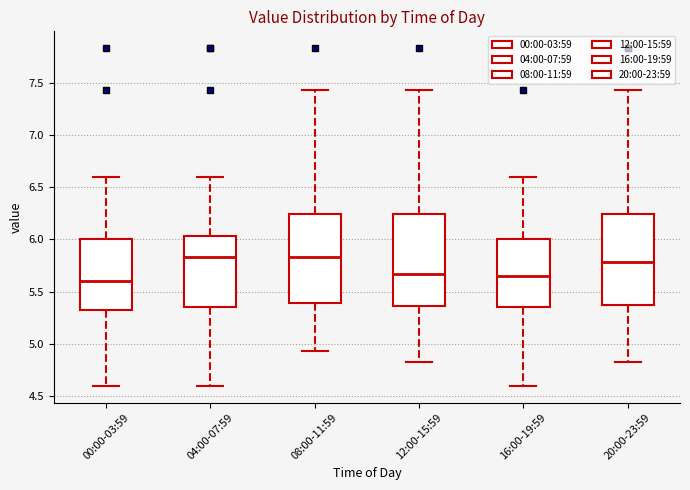

Reading left to right, transcribe this box plot: for each box, give where its median line is, the range the box spans, and where its two whiskers end, as read against the y-axis. The values are not printed on the chart, so give them approximately, as read against the axis.

00:00-03:59: median 5.60, box 5.30 to 6.00, whiskers 4.60 to 6.60
04:00-07:59: median 5.85, box 5.35 to 6.05, whiskers 4.60 to 6.60
08:00-11:59: median 5.85, box 5.40 to 6.25, whiskers 4.95 to 7.45
12:00-15:59: median 5.65, box 5.35 to 6.25, whiskers 4.85 to 7.45
16:00-19:59: median 5.65, box 5.35 to 6.00, whiskers 4.60 to 6.60
20:00-23:59: median 5.80, box 5.35 to 6.25, whiskers 4.85 to 7.45